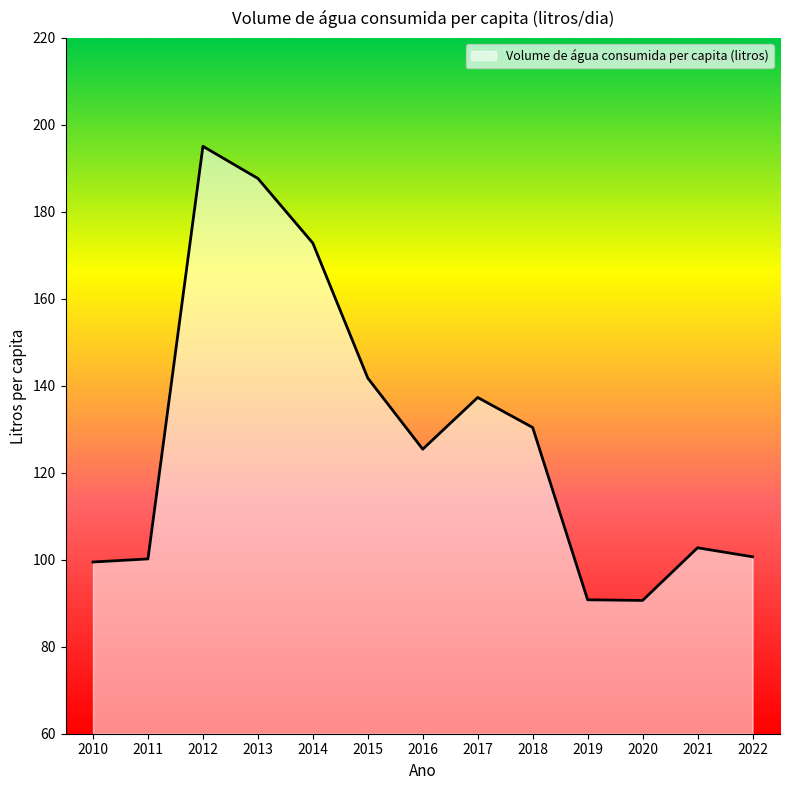

What is the change in value from 2019 to 2022?

+9.9